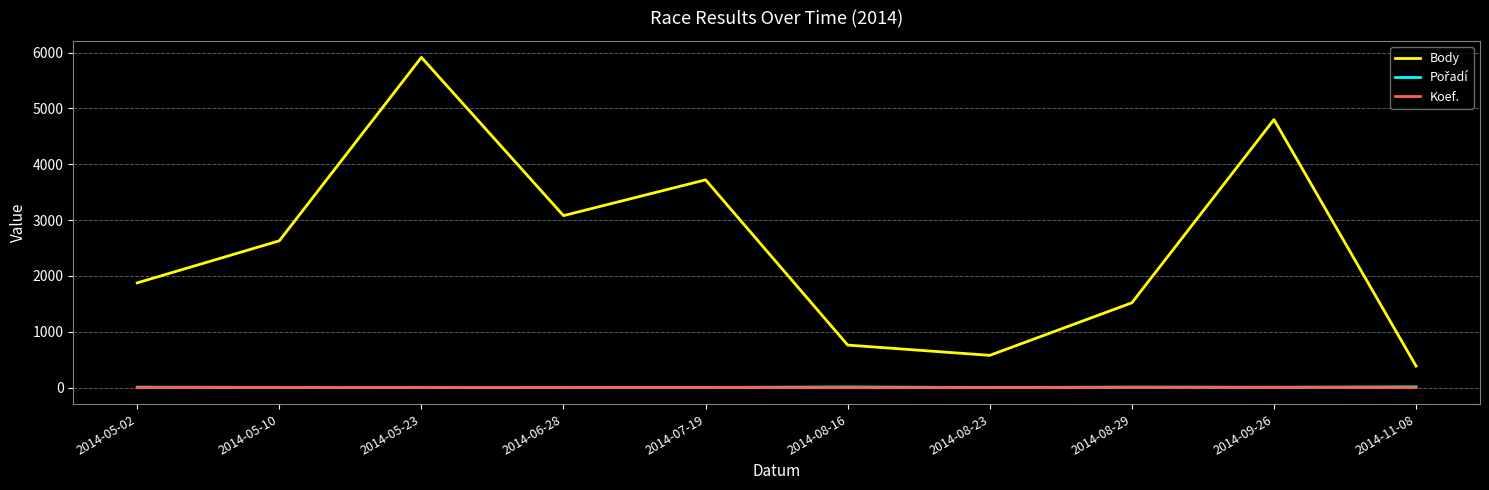

How many interior local peaks does the Body series have?

3